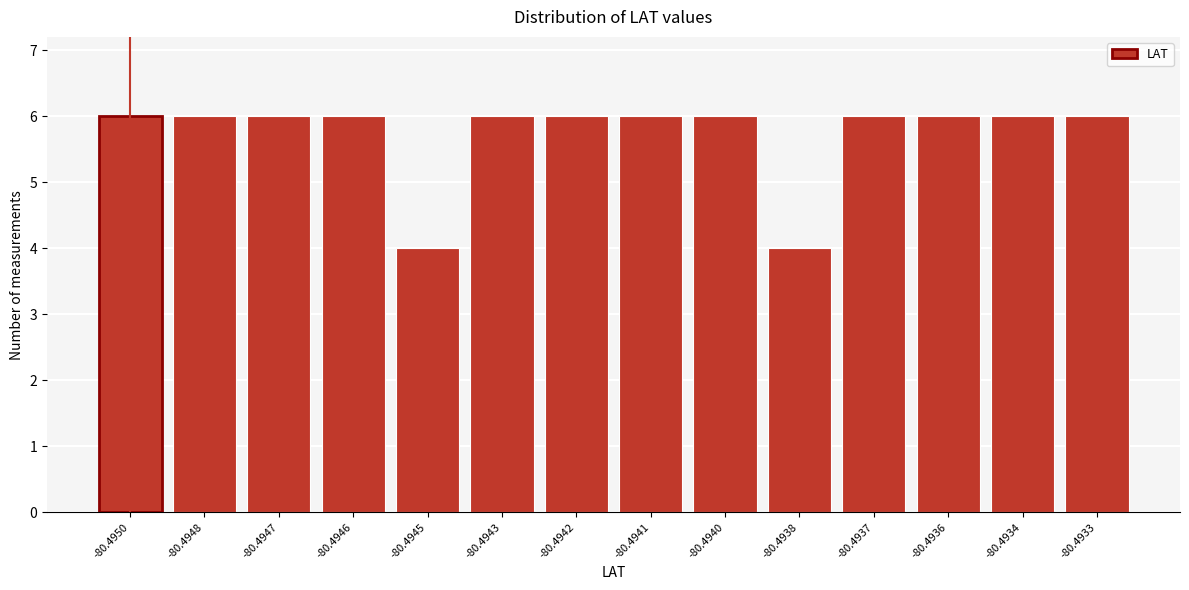

Reading right to left, what are all the values shown in this chart?

-80.4933=6	-80.4934=6	-80.4936=6	-80.4937=6	-80.4938=4	-80.4940=6	-80.4941=6	-80.4942=6	-80.4943=6	-80.4945=4	-80.4946=6	-80.4947=6	-80.4948=6	-80.4950=6